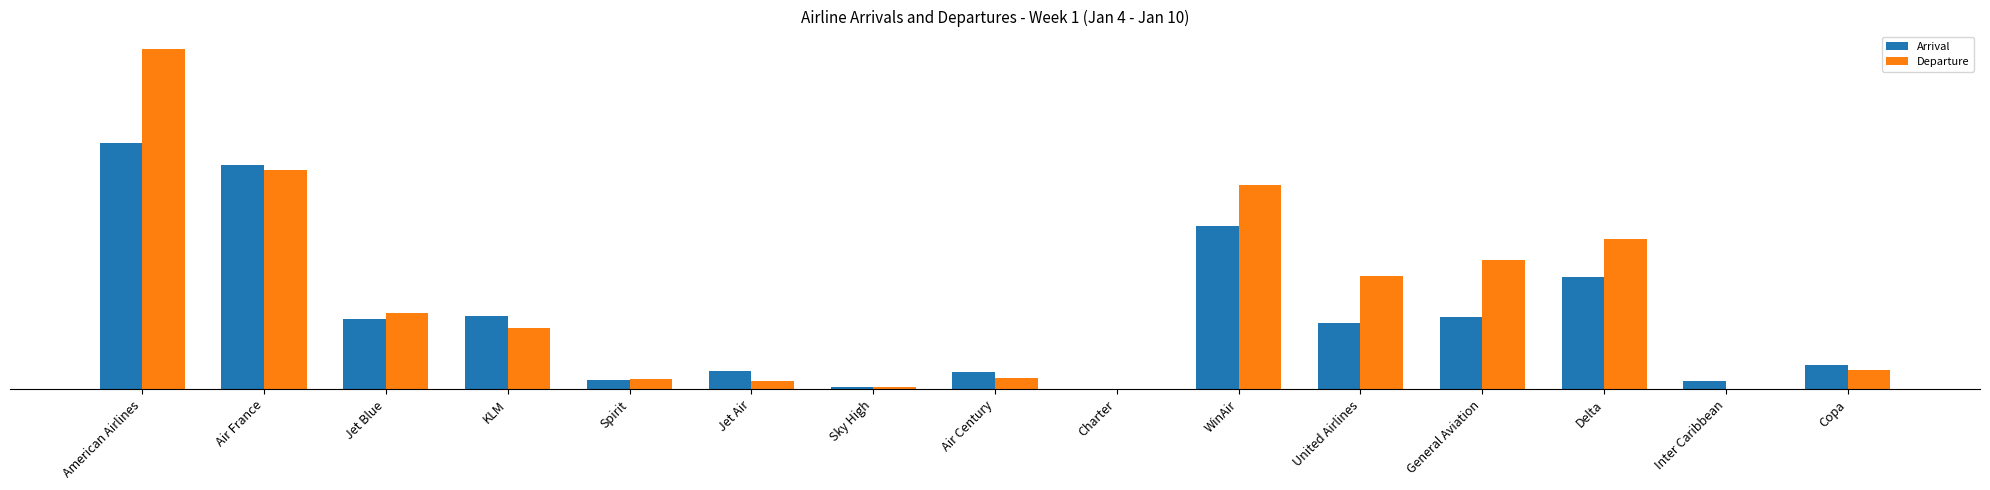

Is it true that Arrival equals 419 at KLM?

True